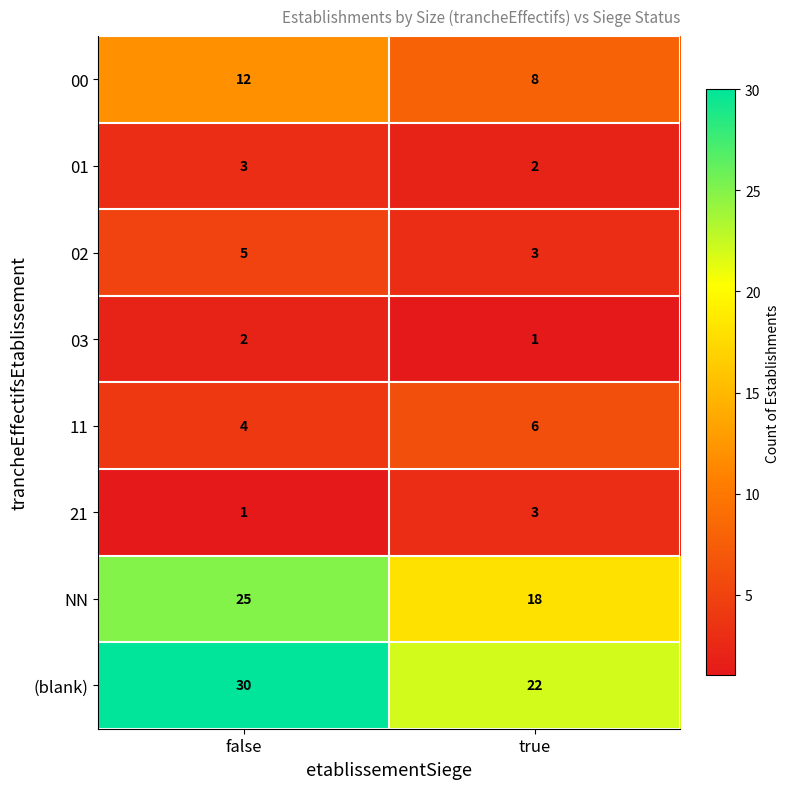

What is the total value across all series at true?

63